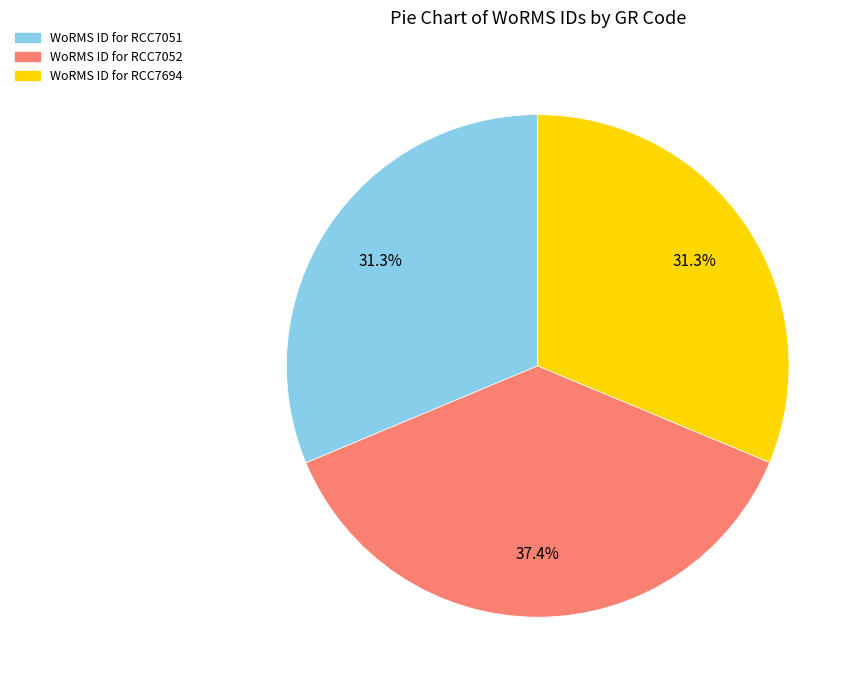

Is there a majority slice in this chart?

No